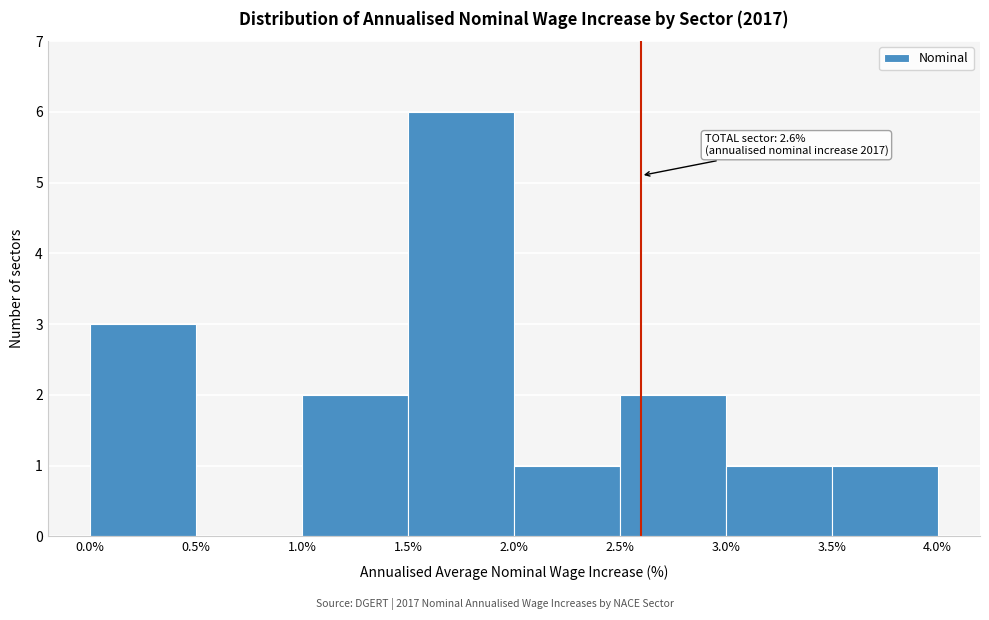

Over which range of the x-axis is the bar tallest?

1.5% to 2.0%